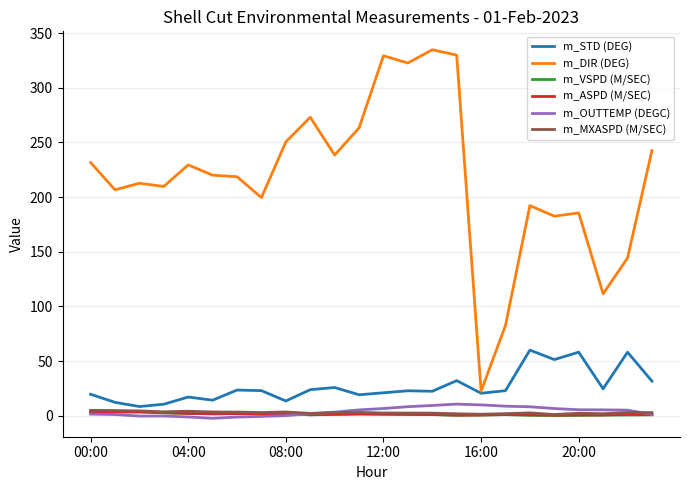

How many series are shown in this chart?

6